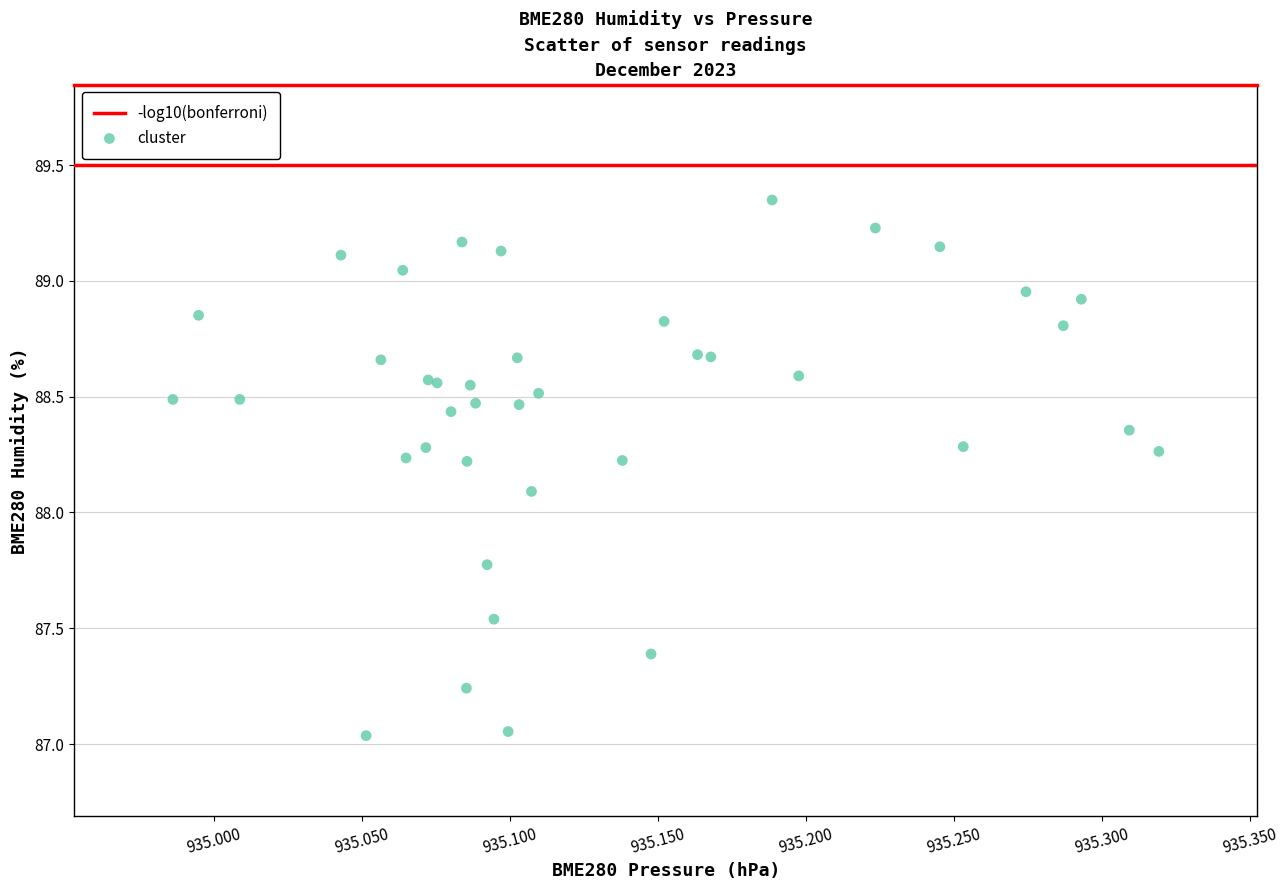

What Y value in the scatter plot is closest to 88?

88.1